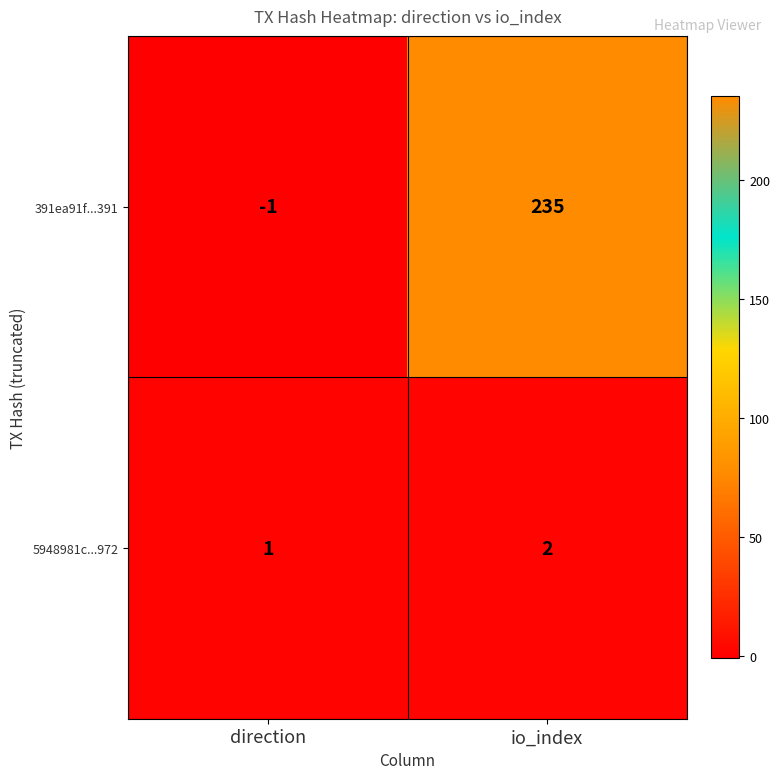

Between direction and io_index, which series saw the biggest shift?

391ea91f...391